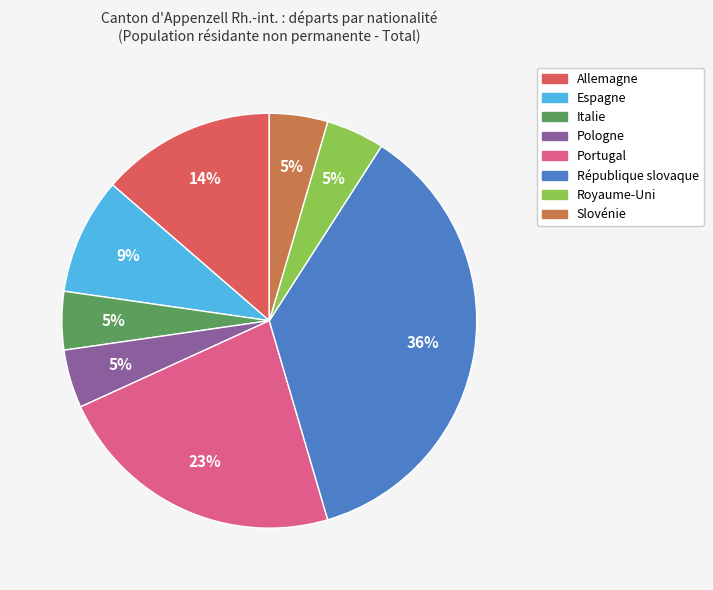

What percentage is the Slovénie slice, to the nearest percent?

5%